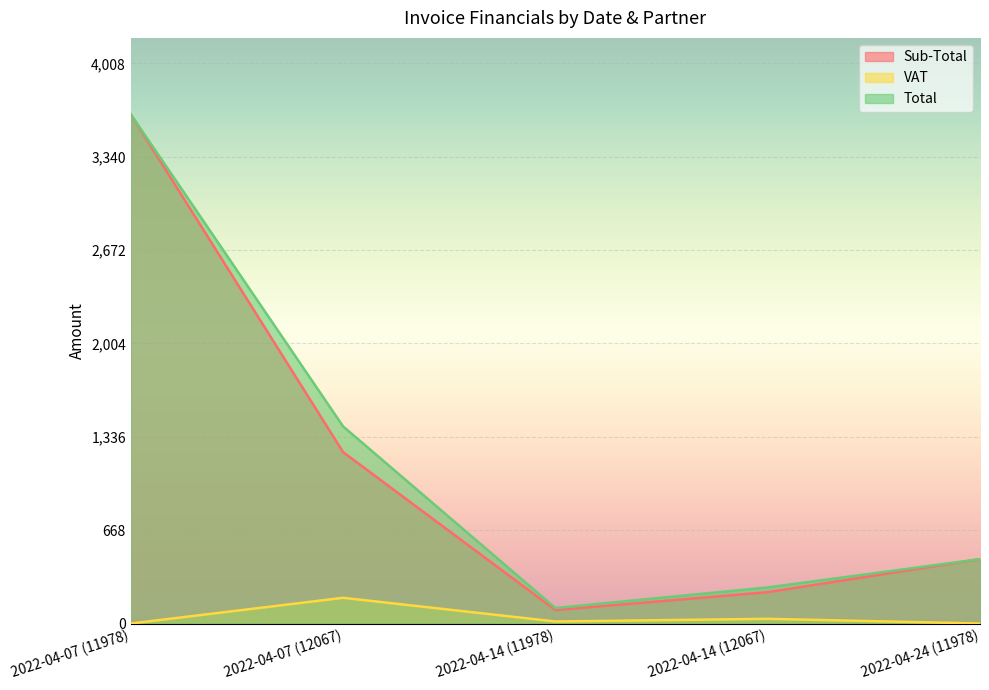

How many interior local valleys does the VAT series have?

1